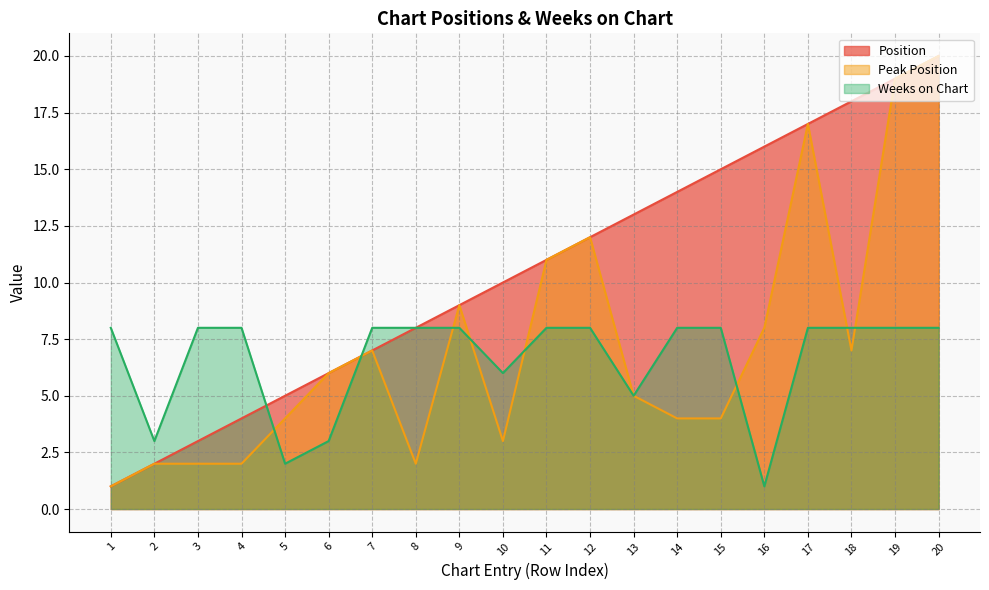

What is the difference between the maximum and second lowest values in the Peak Position series?

18